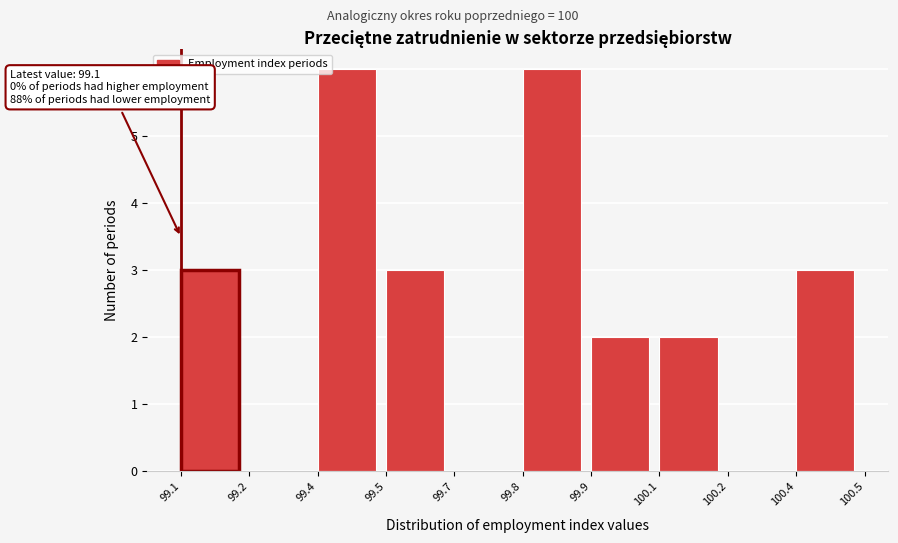

Reading left to right, what are all the values shown in this chart?

99.1=3	99.2=0	99.4=6	99.5=3	99.7=0	99.8=6	99.9=2	100.1=2	100.2=0	100.4=3